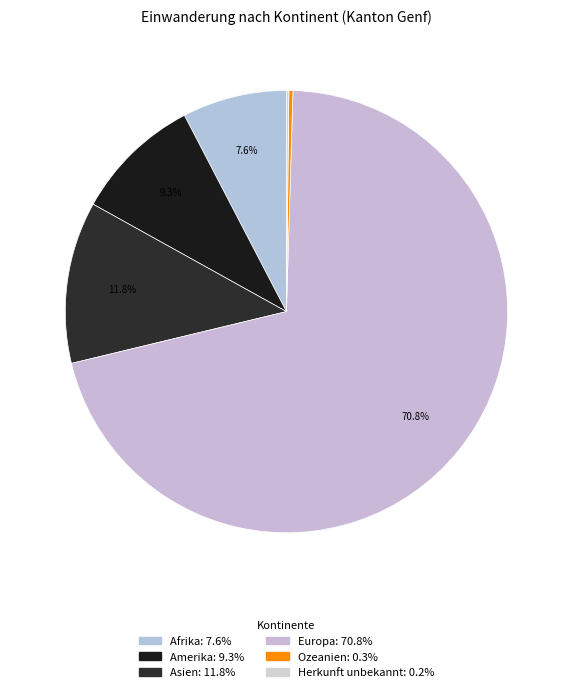

To the nearest percent, what is the combined percentage of Ozeanien and Europa?

71%